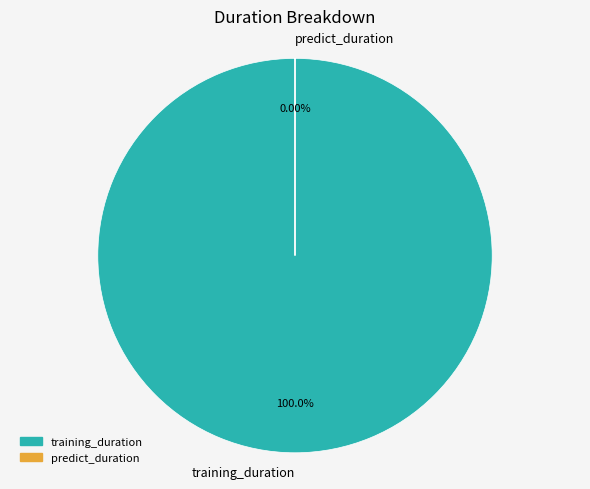

To the nearest percent, what is the combined percentage of predict_duration and training_duration?

100%